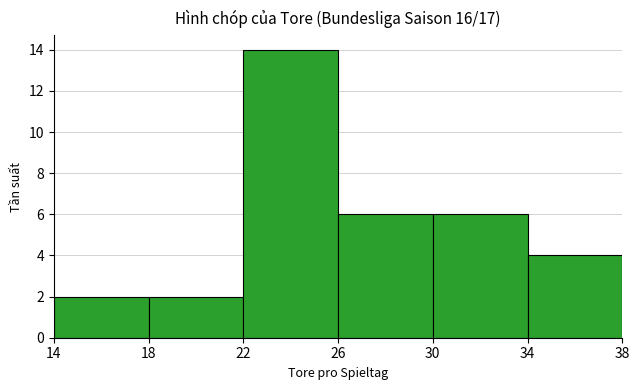

What is the height of the bar covering 18 to 22 on the x-axis? The values are not printed on the chart, so give them approximately, as read against the axis.

2